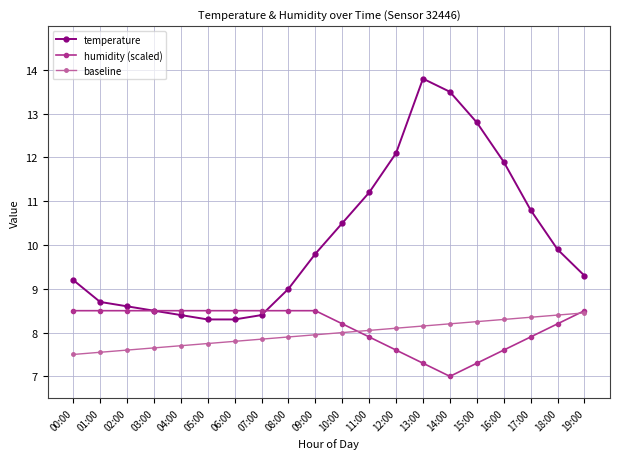

In temperature, how many points are higher than both neighbors (excluding endpoints)?

1